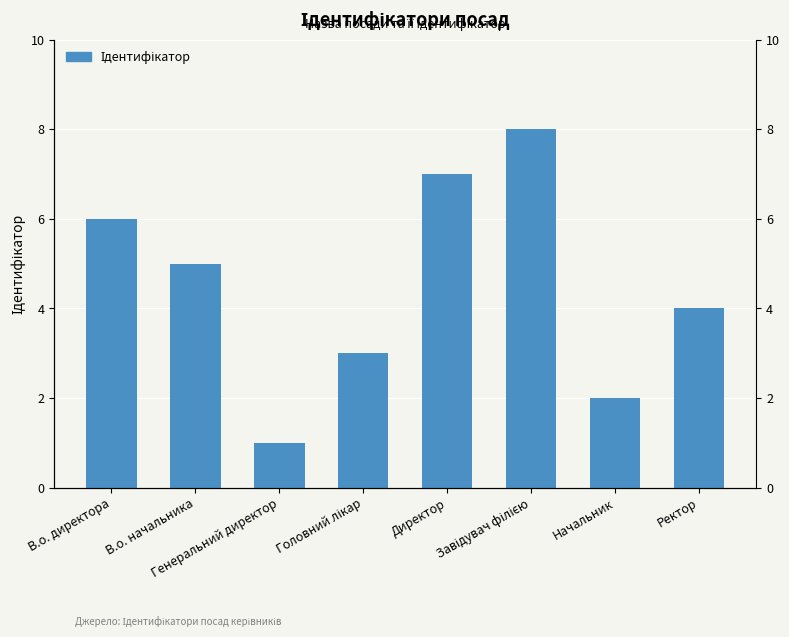

How many data points are less than 5?

4